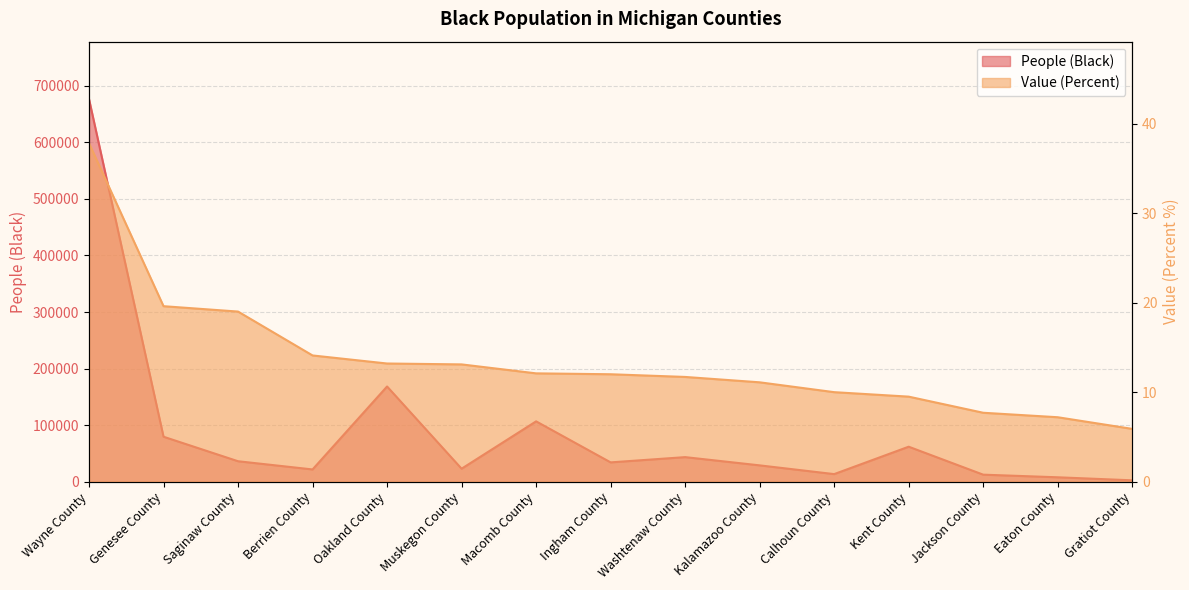

True or false: People (Black) and Value (Percent) intersect in this chart.

False